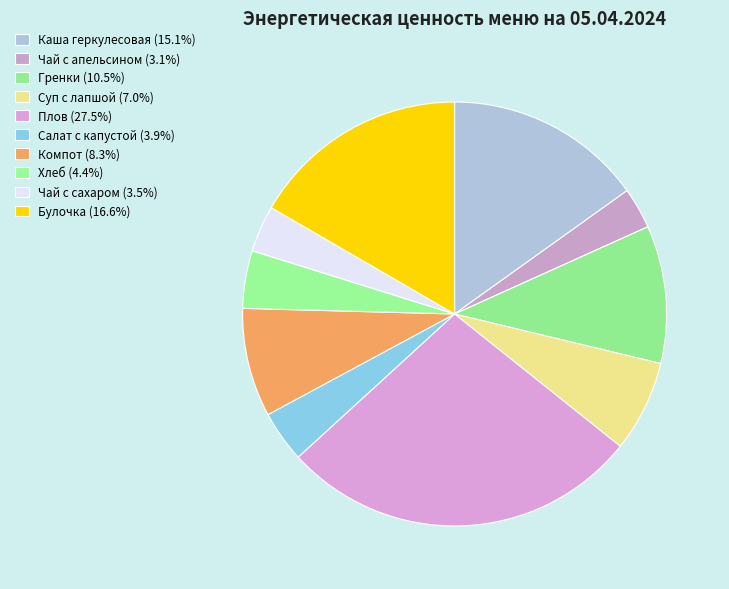

How many segments does this pie chart have?

10